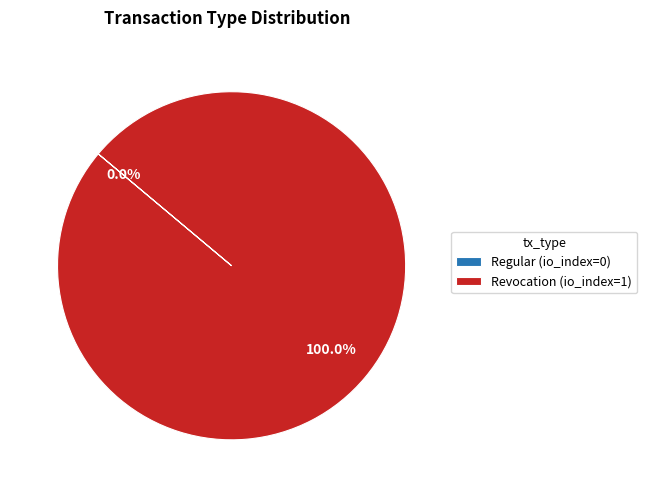

The Regular slice represents 0% of the pie. True or false?

True